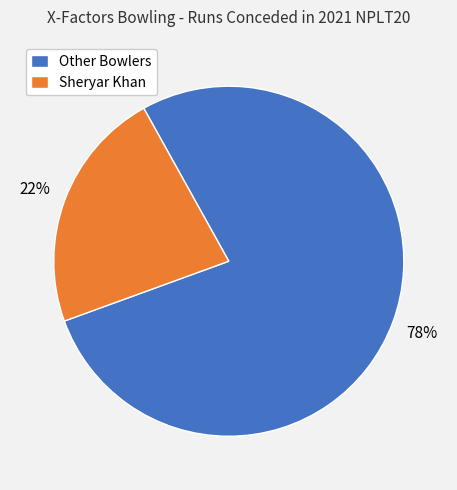

What is the ratio of the value at Sheryar Khan to the value at Other Bowlers?

0.3